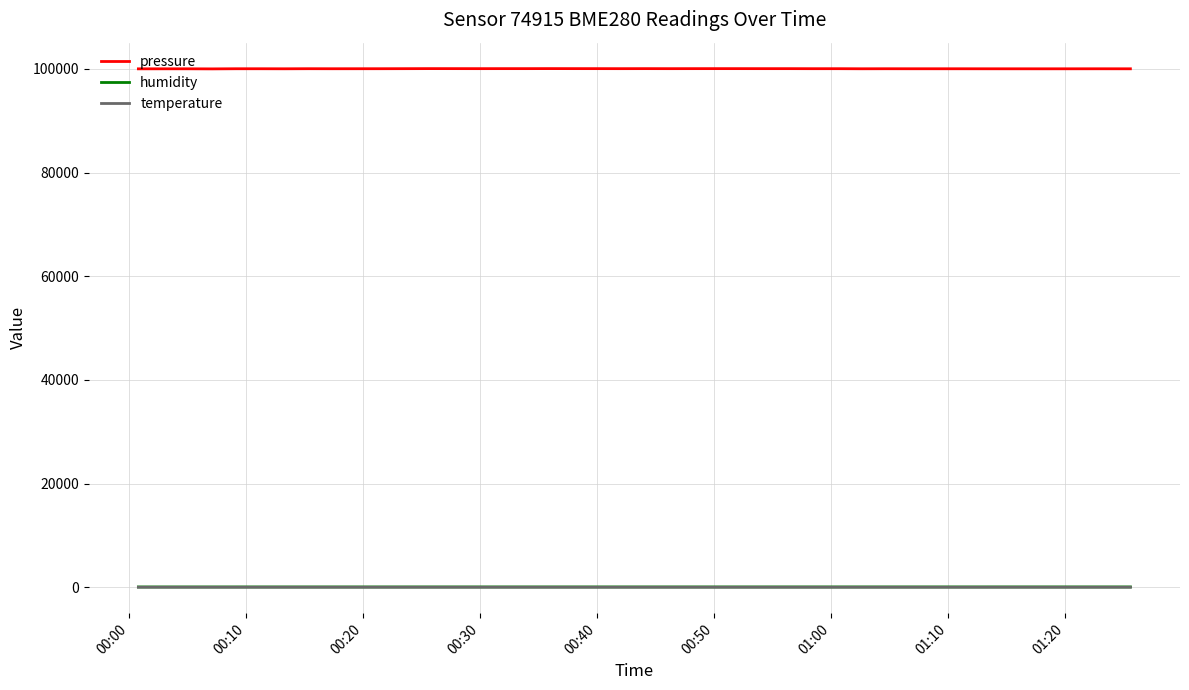

True or false: temperature and pressure cross at least once.

False